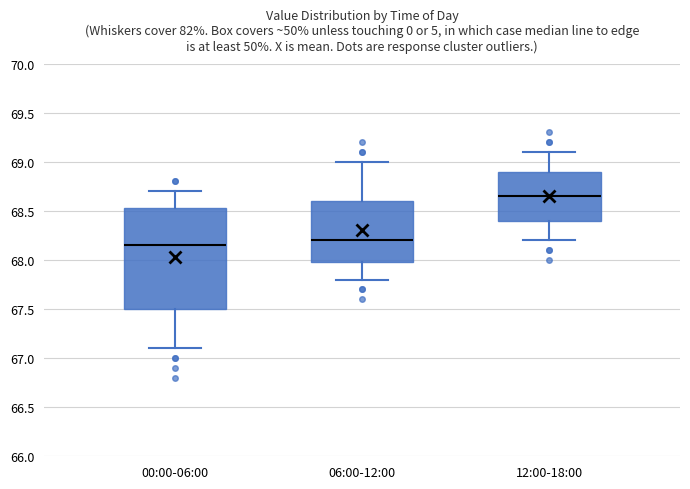

Reading left to right, read every box against the y-axis: the position of its median line, the range the box covers, and the ends of its whiskers. The values are not printed on the chart, so give them approximately, as read against the axis.

00:00-06:00: median 68.15, box 67.50 to 68.55, whiskers 67.10 to 68.70
06:00-12:00: median 68.20, box 68.00 to 68.60, whiskers 67.80 to 69.00
12:00-18:00: median 68.65, box 68.40 to 68.90, whiskers 68.20 to 69.10